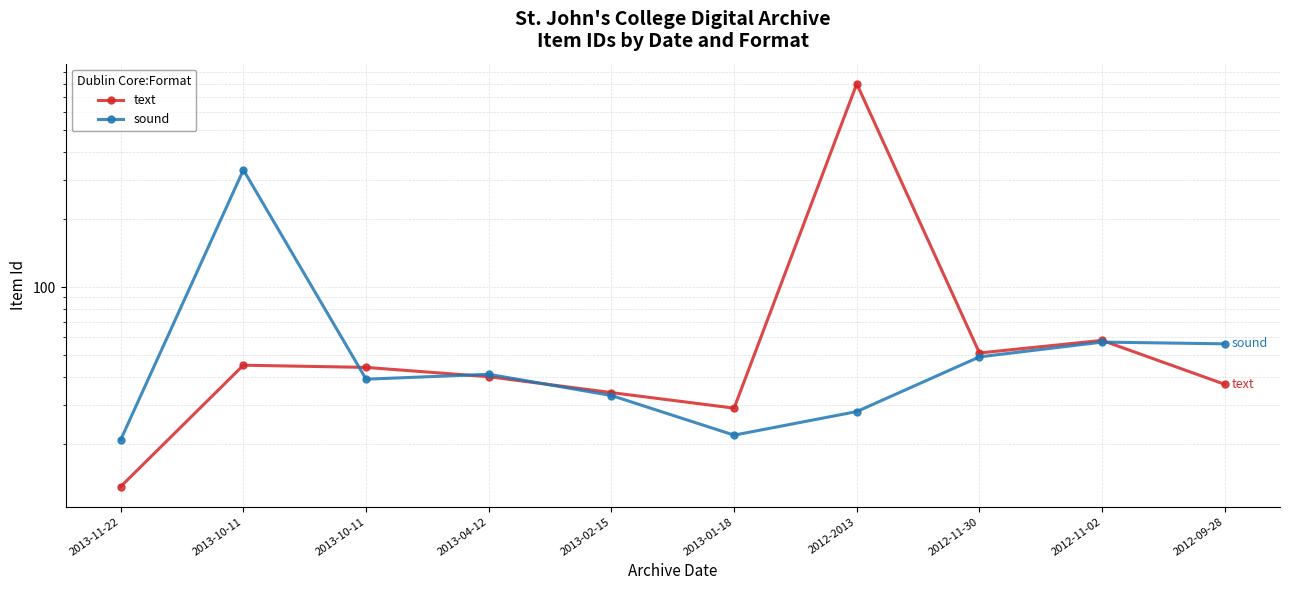

What is the difference between the highest and lowest values at 2013-10-11?

287